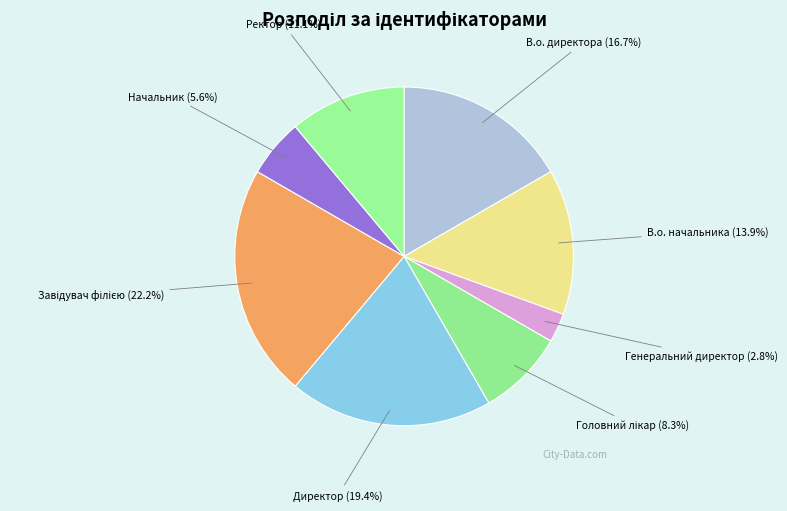

To the nearest percent, what portion does Директор represent?

19%